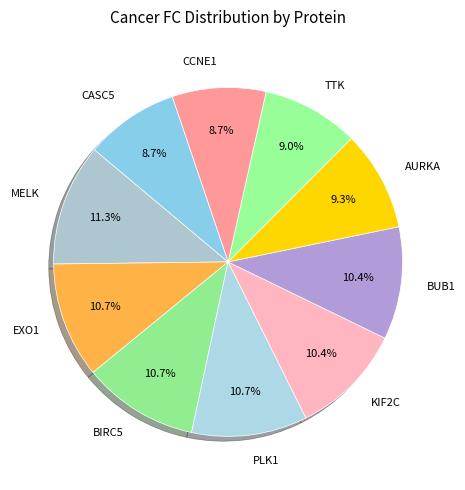

What percentage is the BUB1 slice, to the nearest percent?

10%